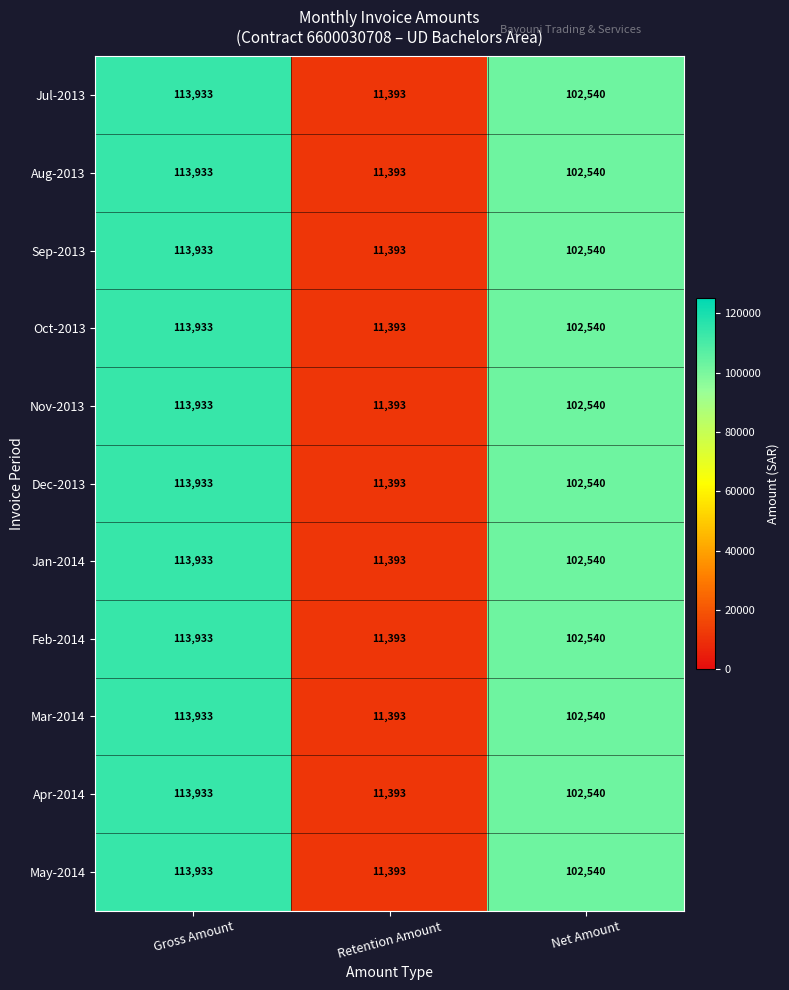

What is the maximum value shown in the chart?

113933